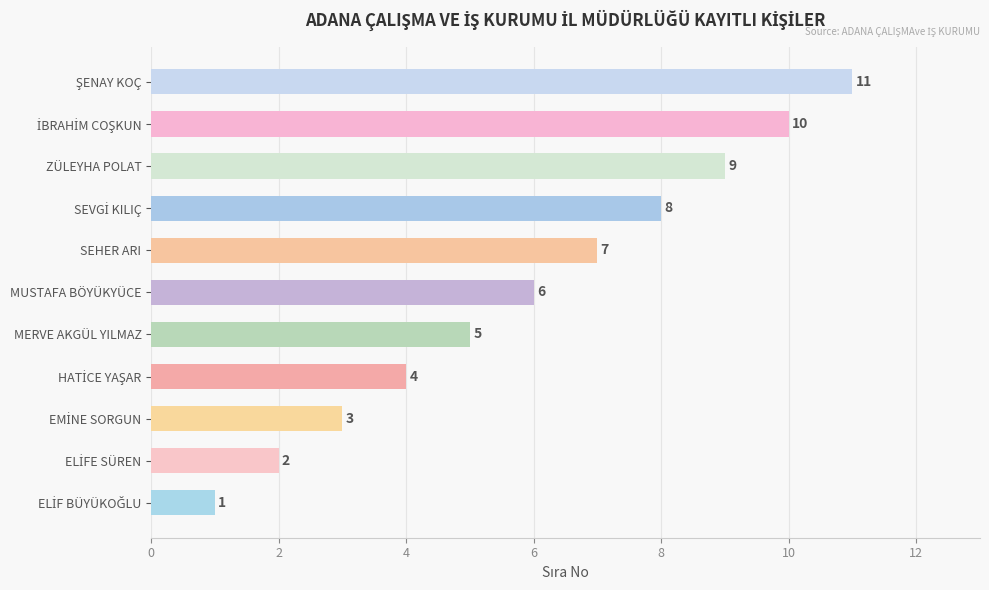

What is the sum of all values?

66